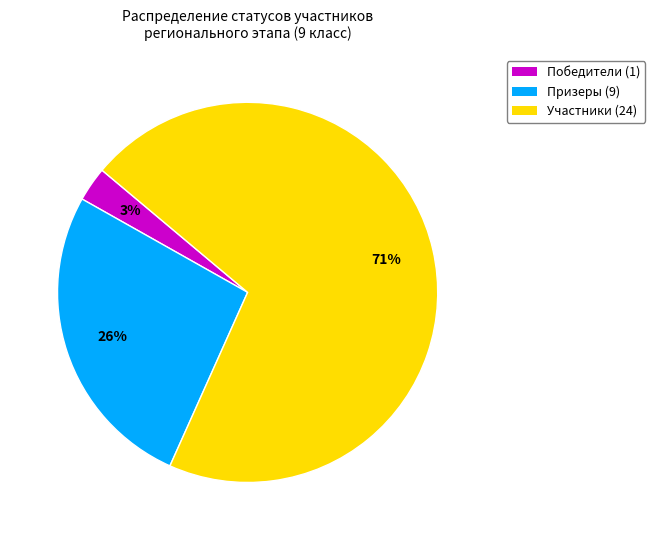

True or false: Призеры (9) accounts for 13% of the total.

False